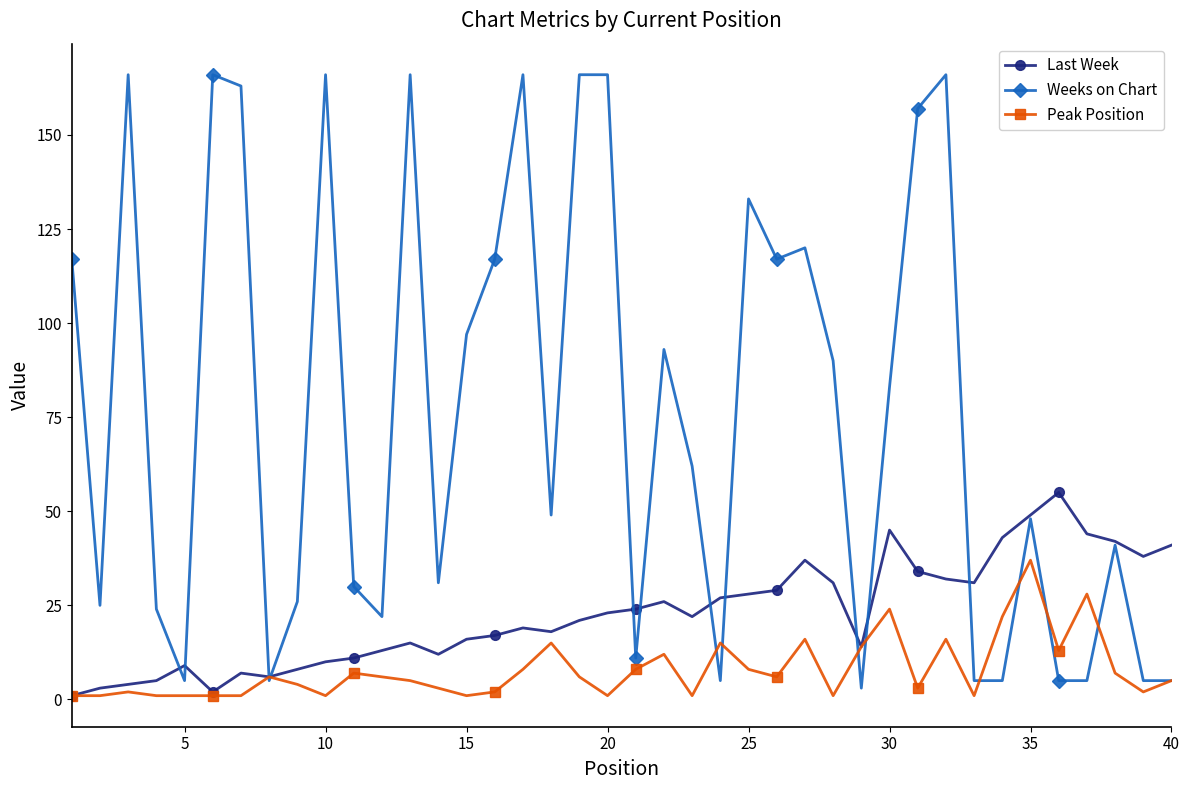

What is the difference between the second highest and minimum values in the Weeks on Chart series?

163